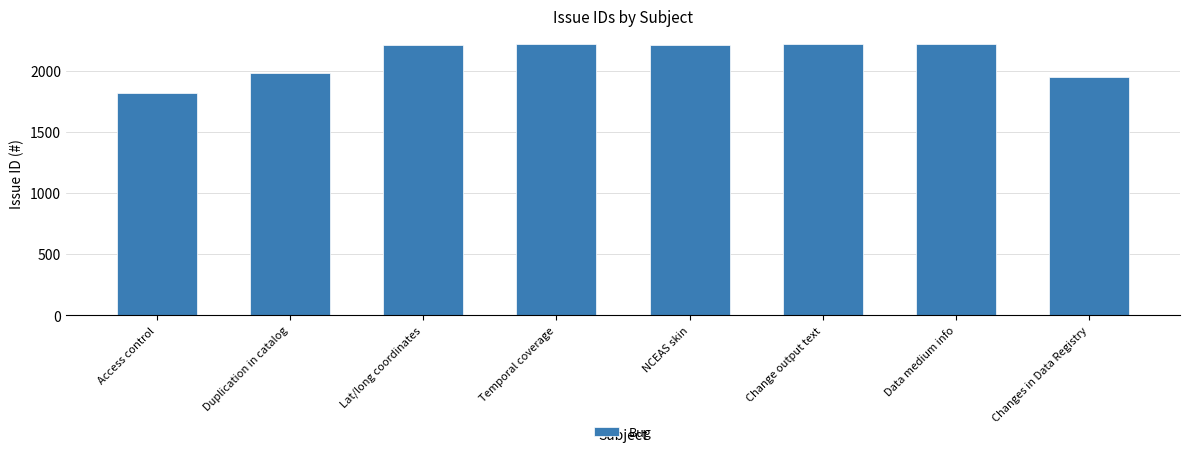

What is the smallest value displayed?

1819